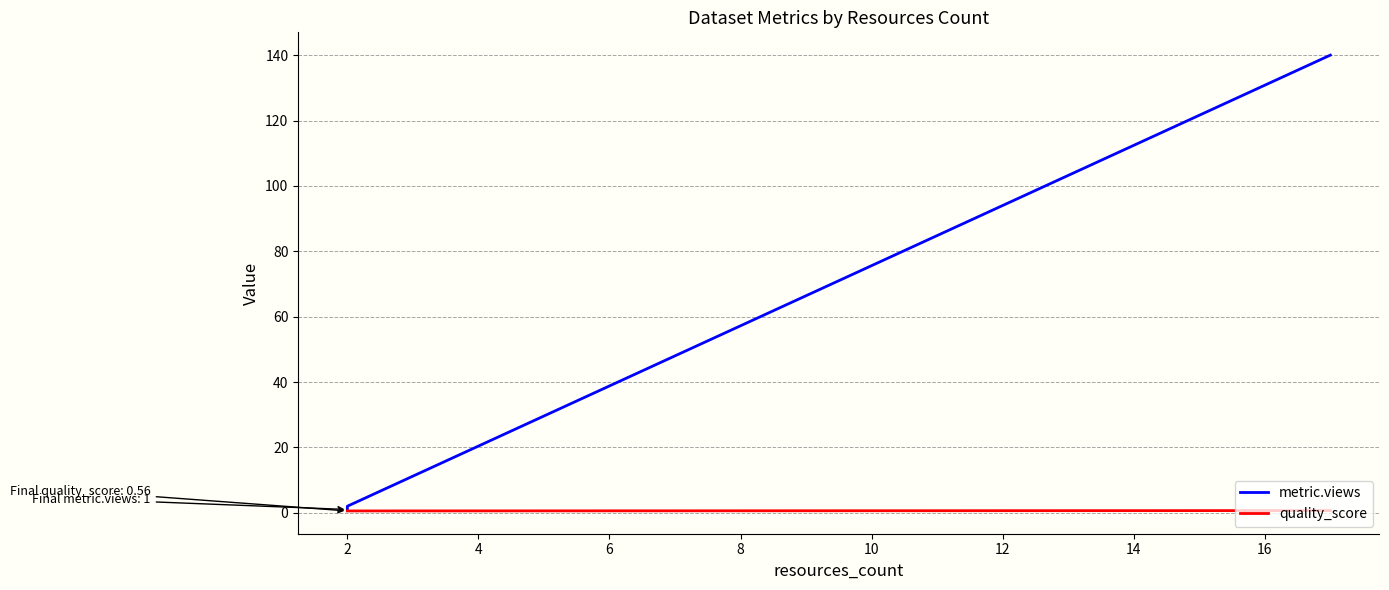

What is the value of the metric.views point at the 2nd from the left?

2.0